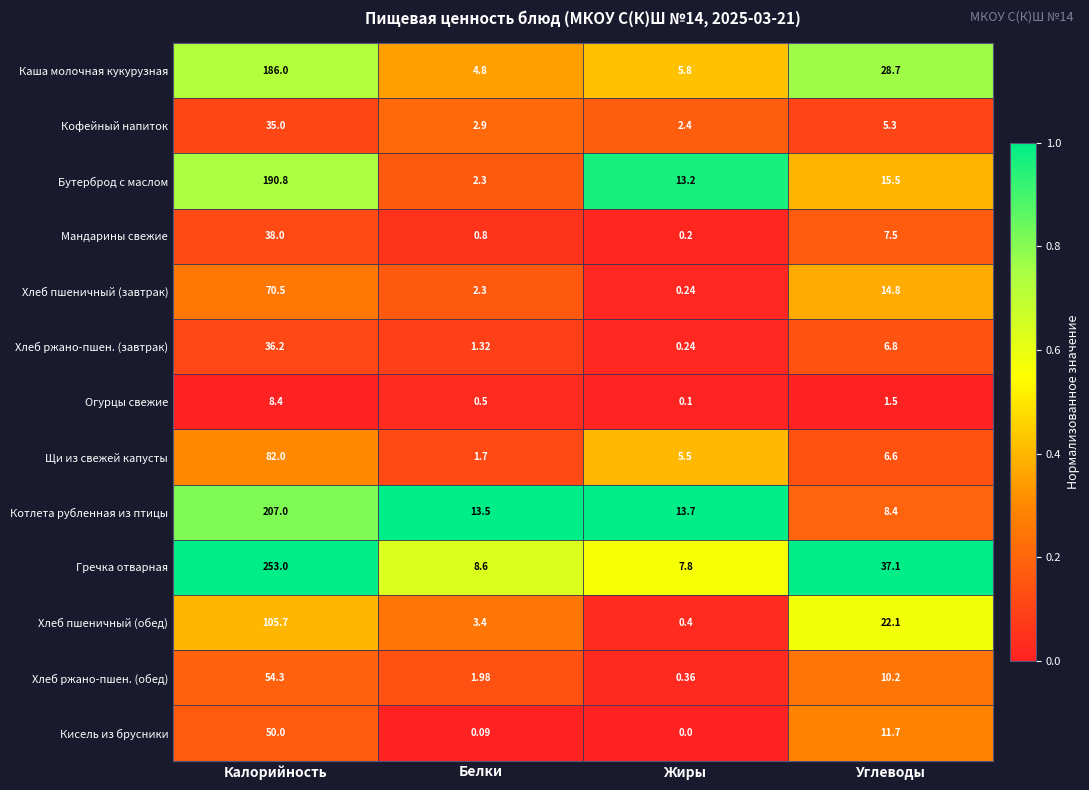

At which category is the sum across all series the highest?

Калорийность